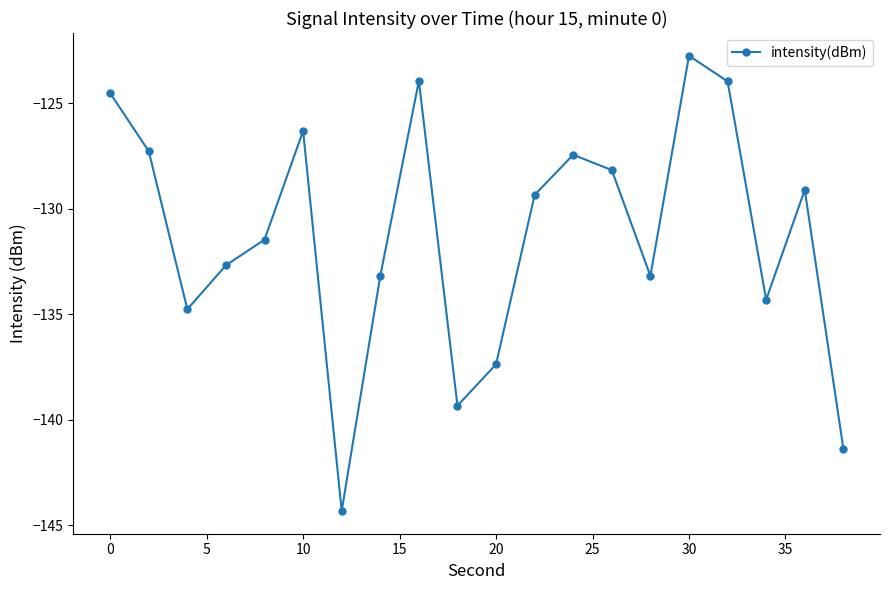

How many points are higher than both their immediate neighbors (excluding endpoints)?

5